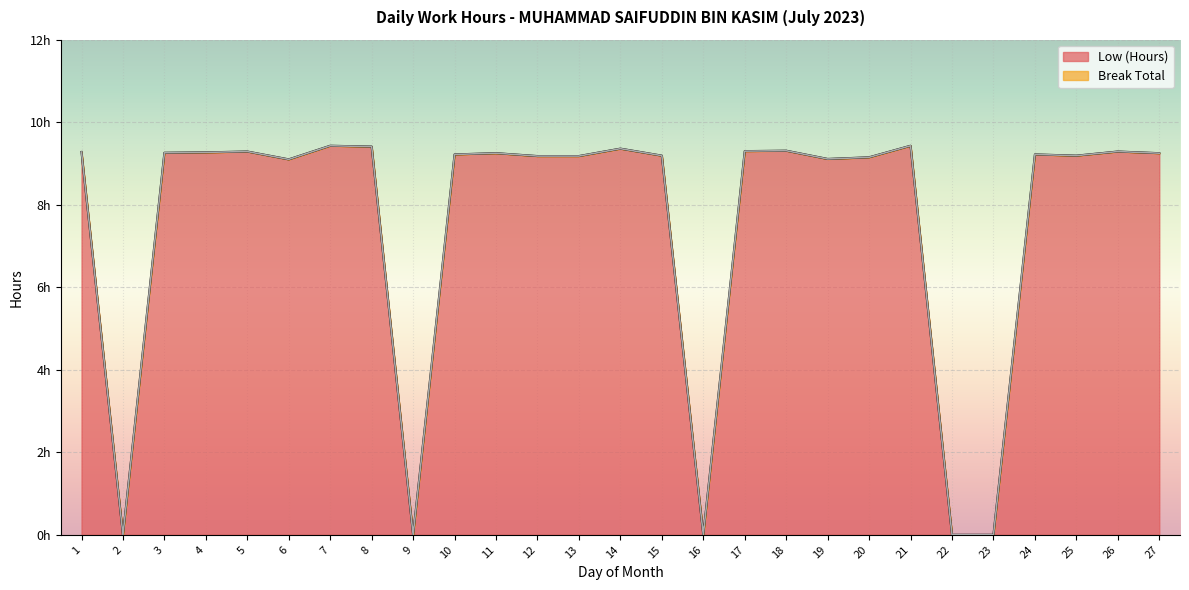

At which label does the data first exceed 9?

1